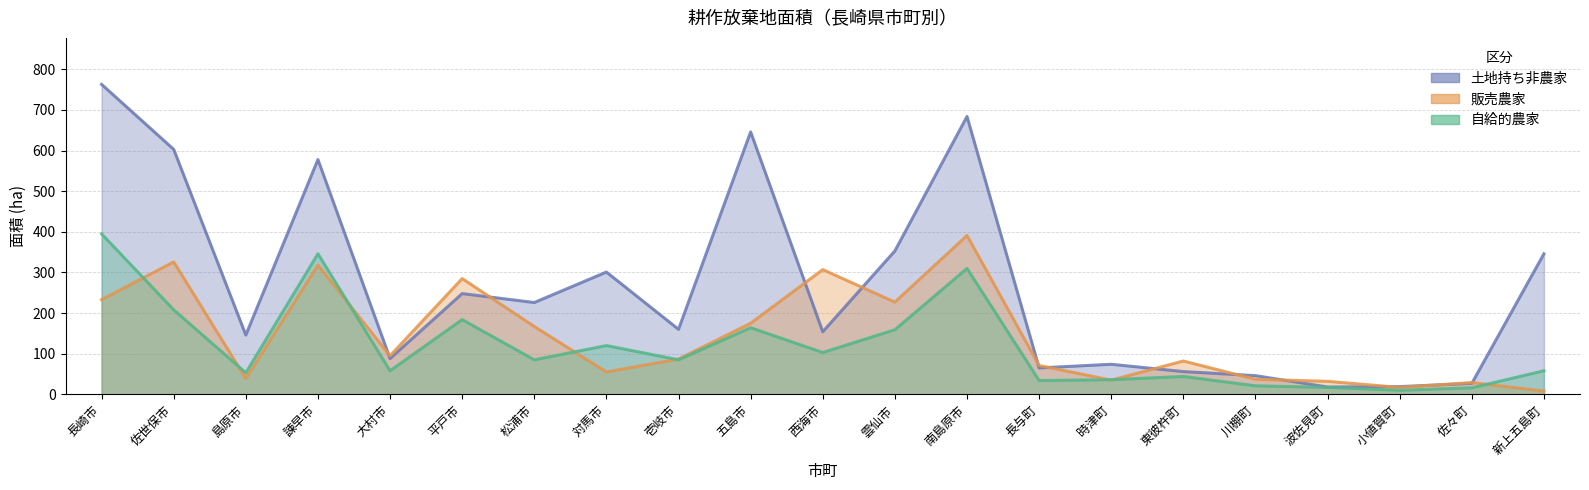

What is the spread (max minus min) of values at 島原市?

107